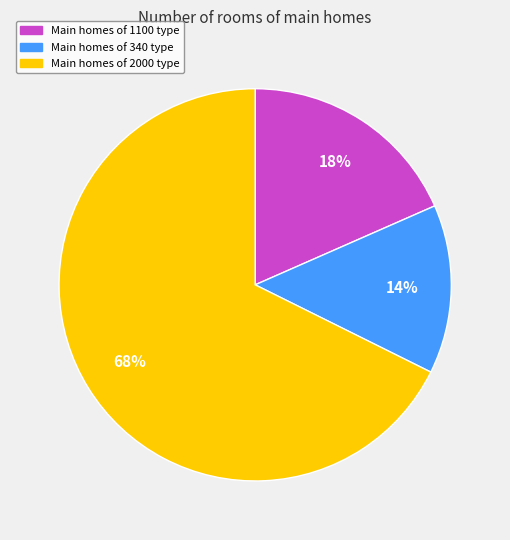

Is there any slice that represents more than half of the pie?

Yes